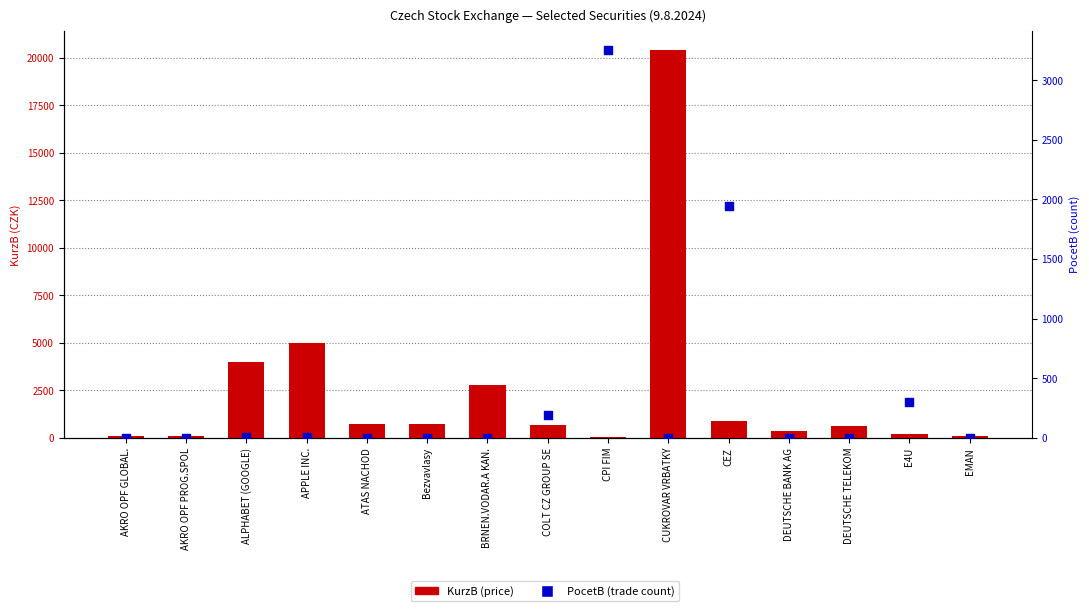

At which category is the sum across all series the highest?

CUKROVAR VRBATKY